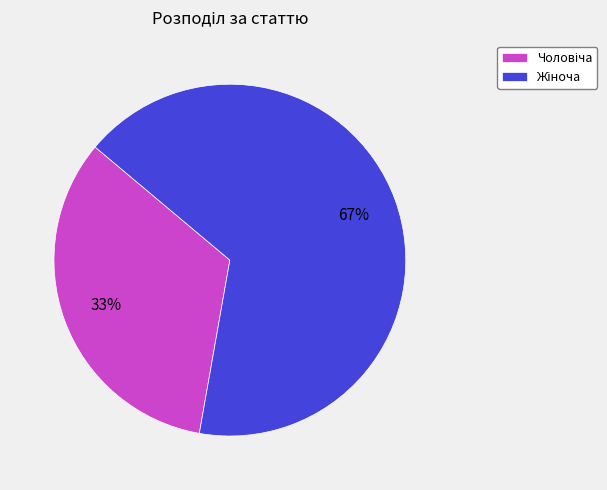

Is there a majority slice in this chart?

Yes